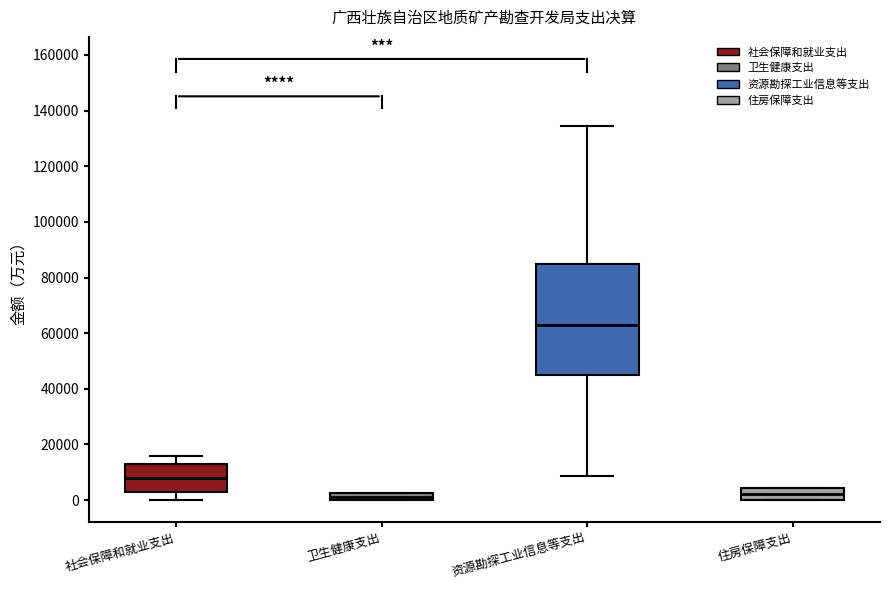

Where is the upper edge of the box for 卫生健康支出 on the y-axis? The values are not printed on the chart, so give them approximately, as read against the axis.

2000